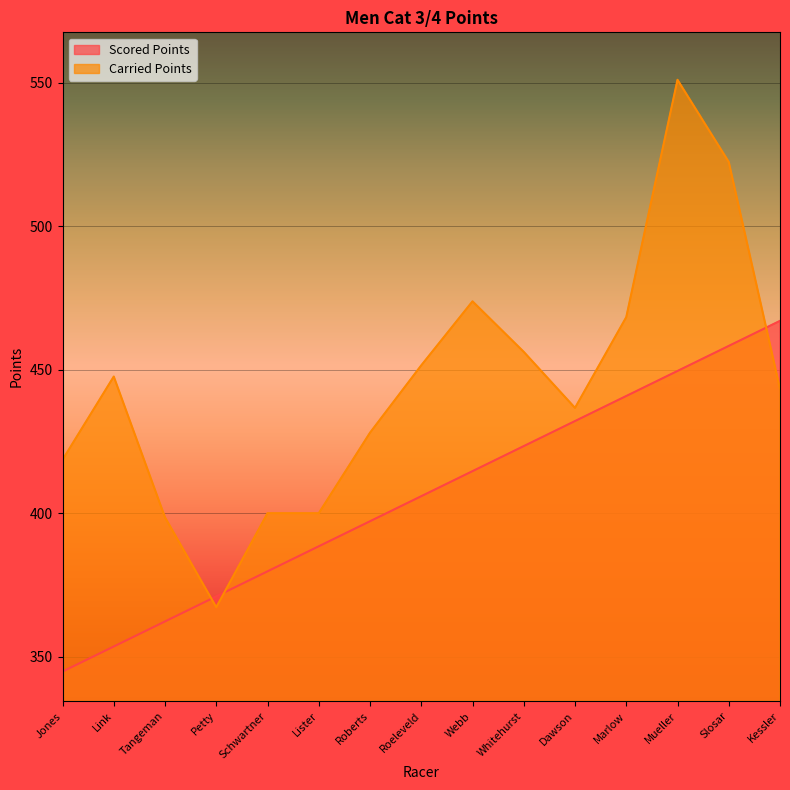

The Scored Points series shows 154.1 at Jones. True or false?

False